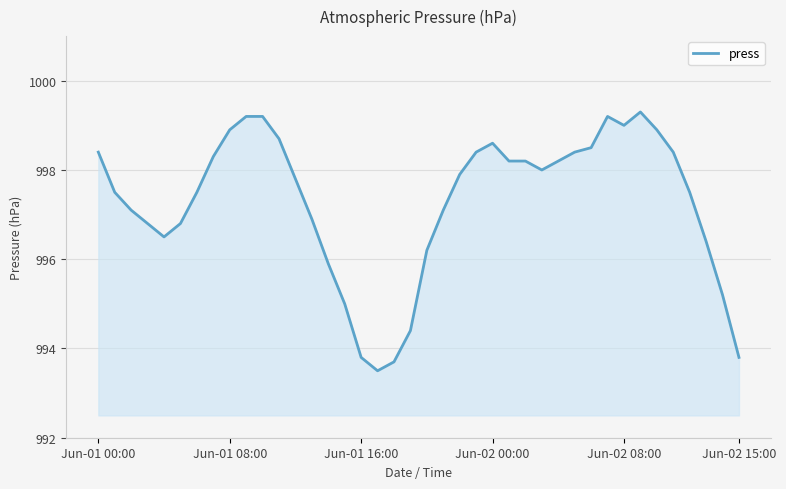

What is the greatest value displayed?

999.3